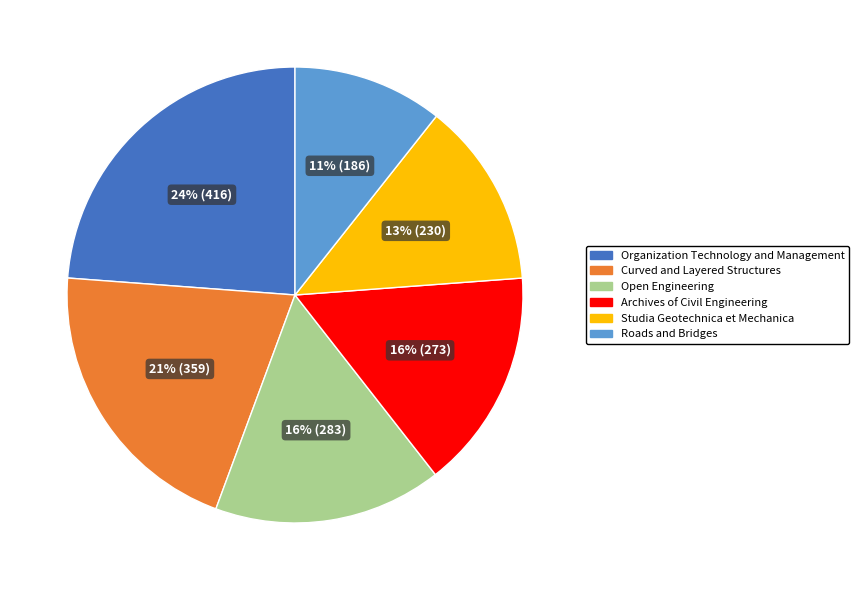

Is it true that Organization Technology and Management is 24% of the pie?

True